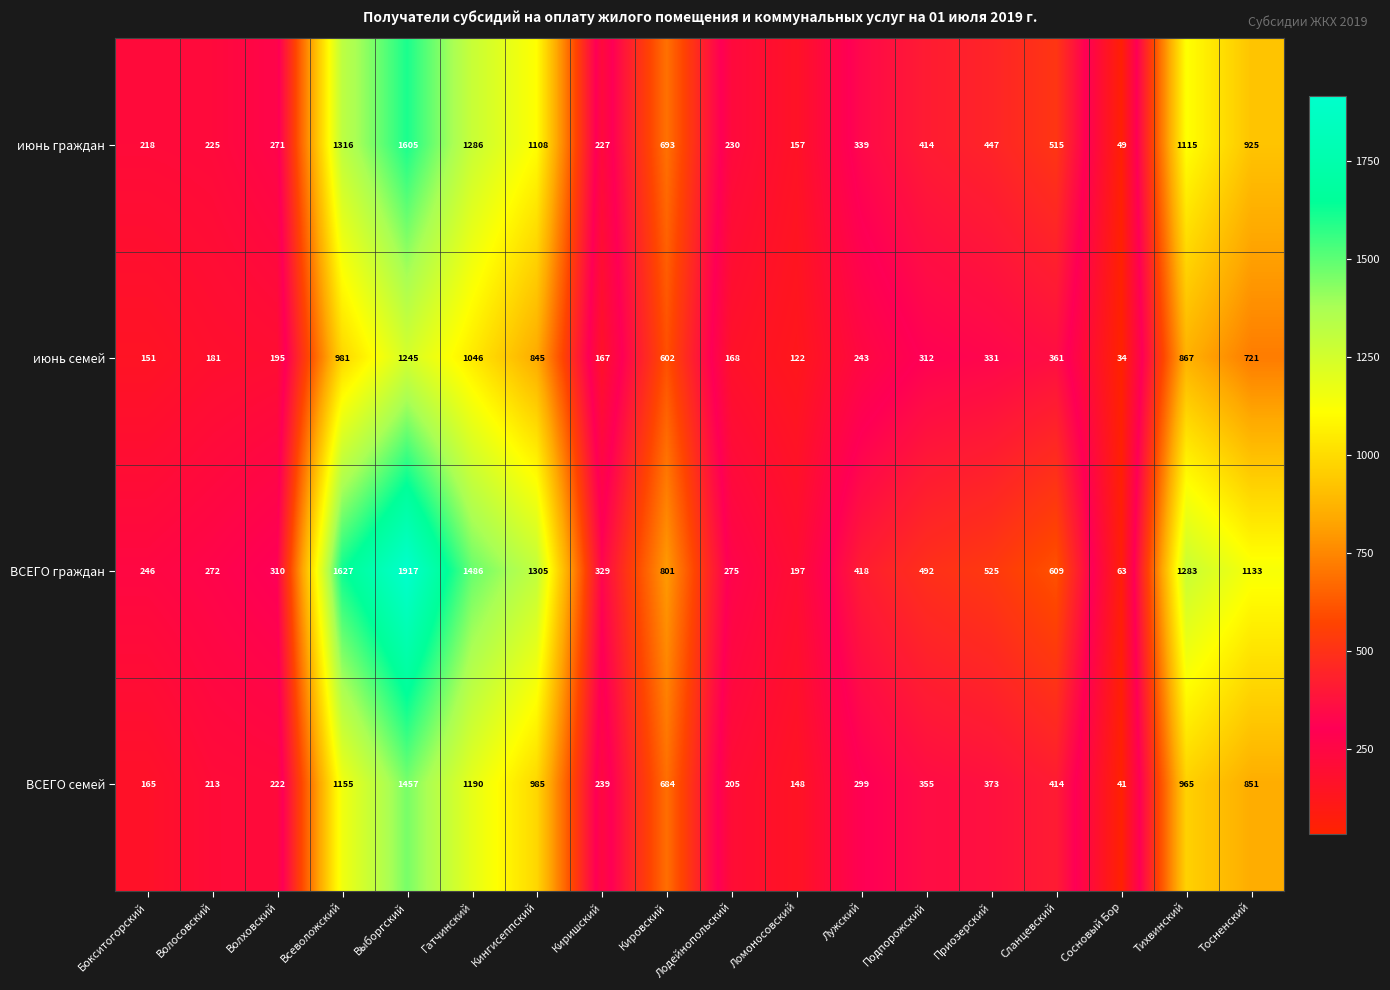

What is the approximate value of июнь семей at Кировский?

602